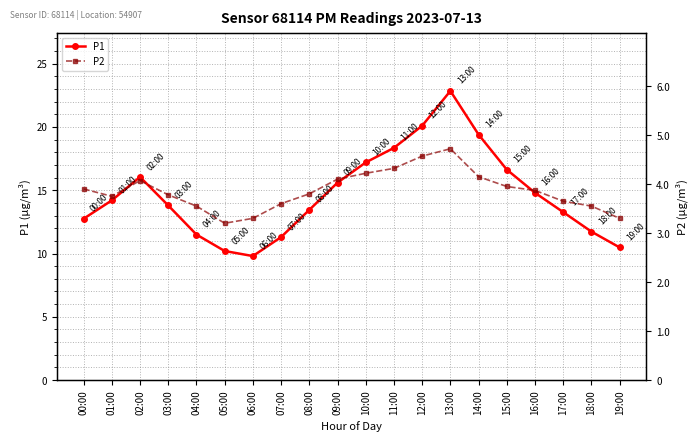

True or false: P2 has a value of 4.1 at 09:00.

True